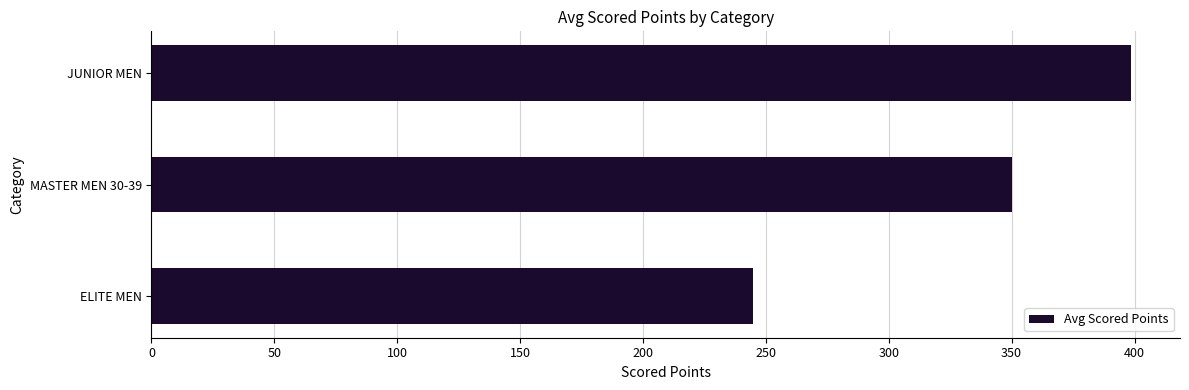

What is the ratio of the value at JUNIOR MEN to the value at MASTER MEN 30-39?

1.1